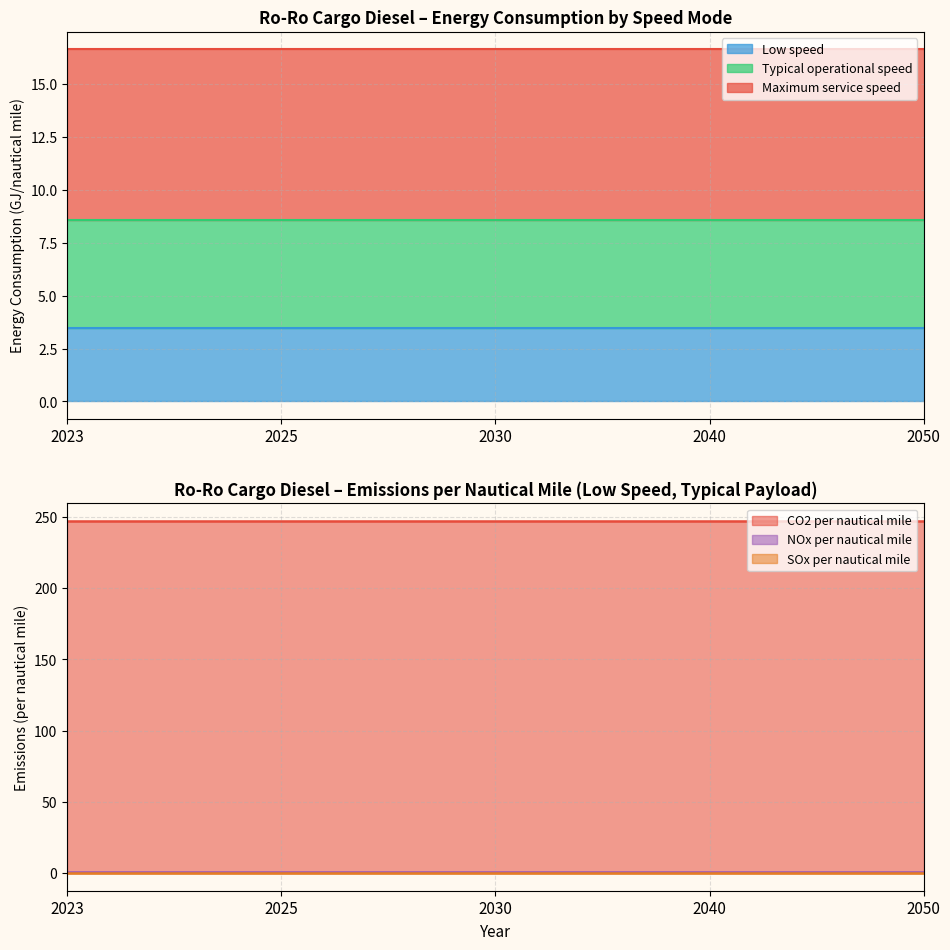

True or false: NOx per nautical mile and SOx per nautical mile intersect in this chart.

False